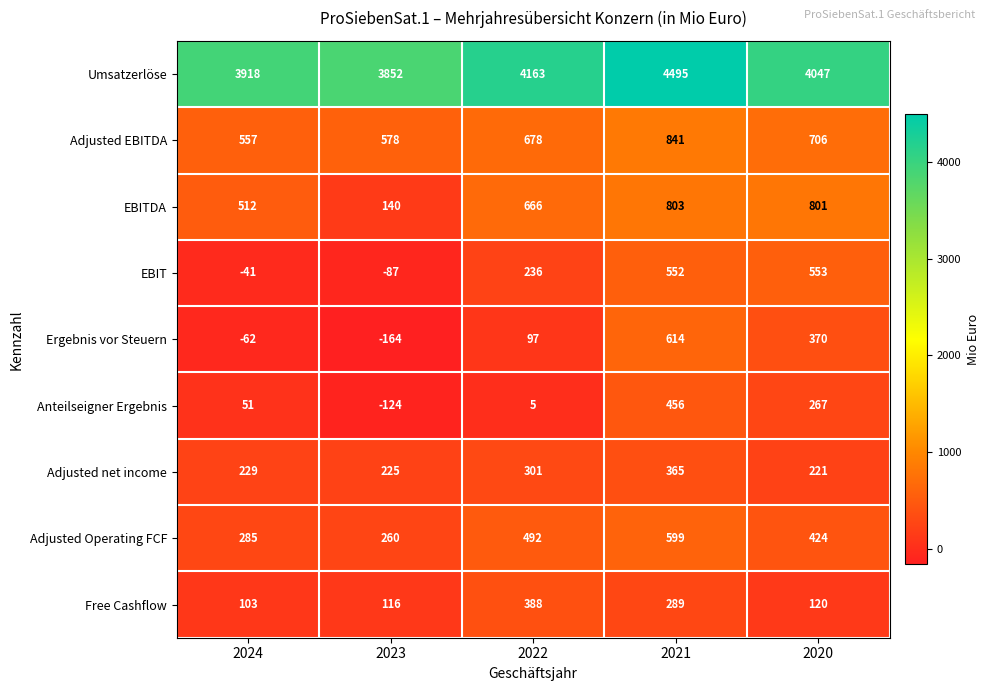

At which label is Adjusted EBITDA closest to 699?

2020